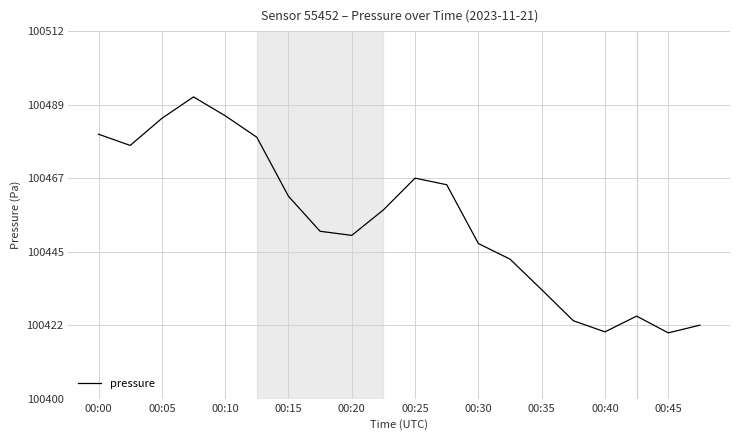

What is the difference between the maximum and minimum values?

71.7